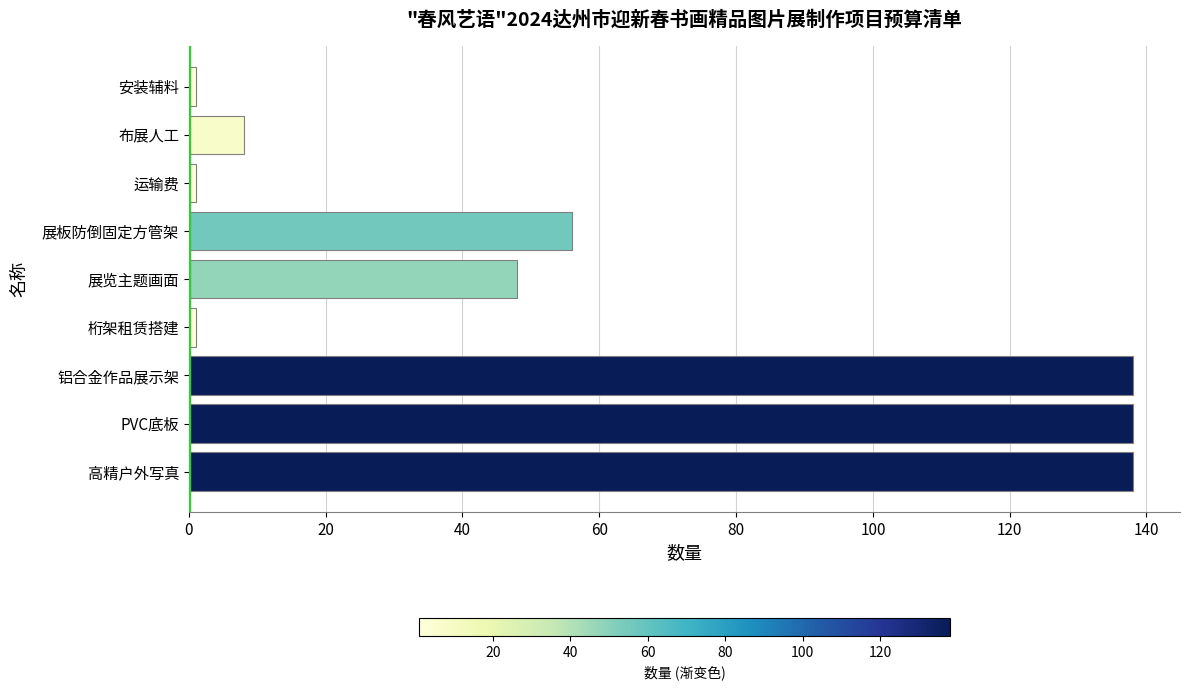

Which has a higher value, 运输费 or 展板防倒固定方管架?

展板防倒固定方管架